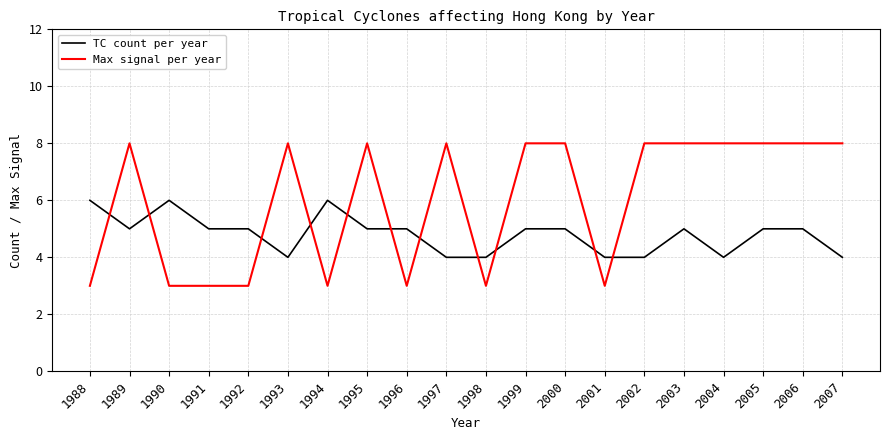

How many times do TC count per year and Max signal per year cross each other?

11